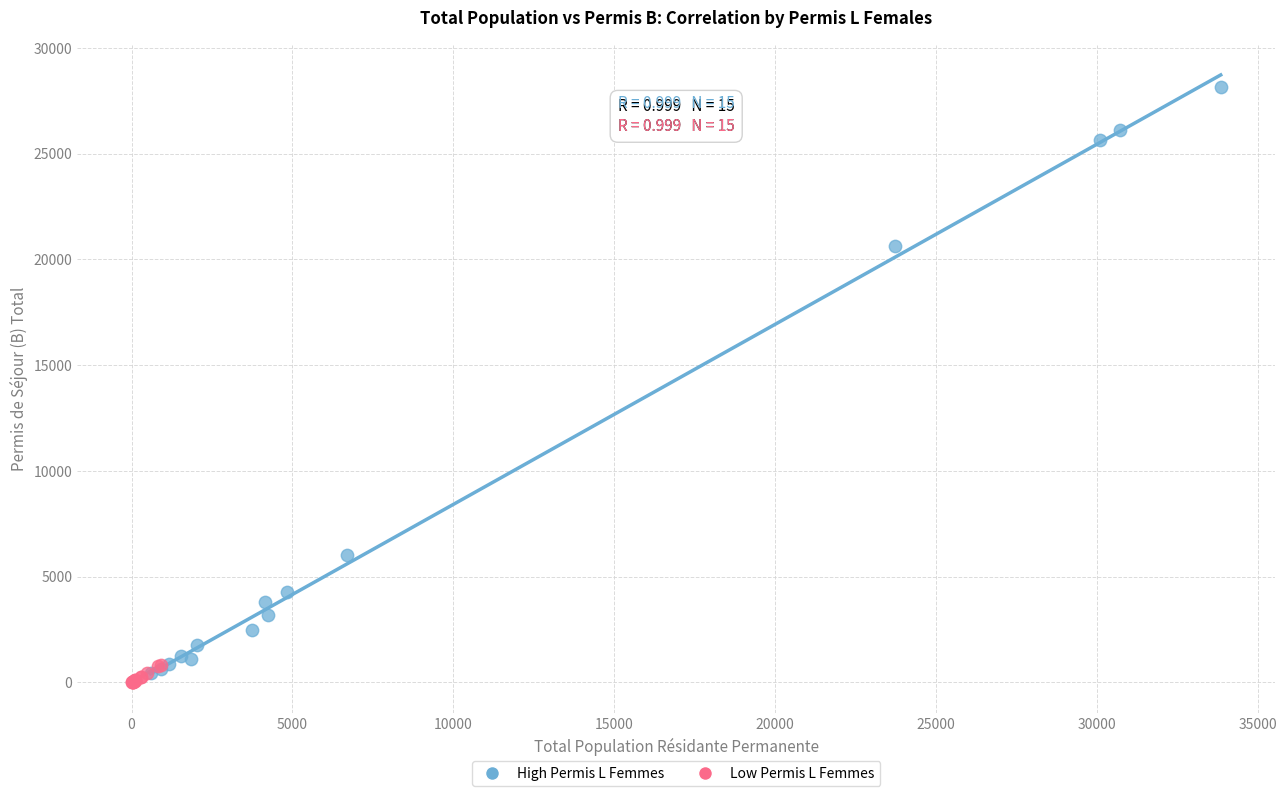

What are all the series names shown in the legend?

High Permis L Femmes, Low Permis L Femmes